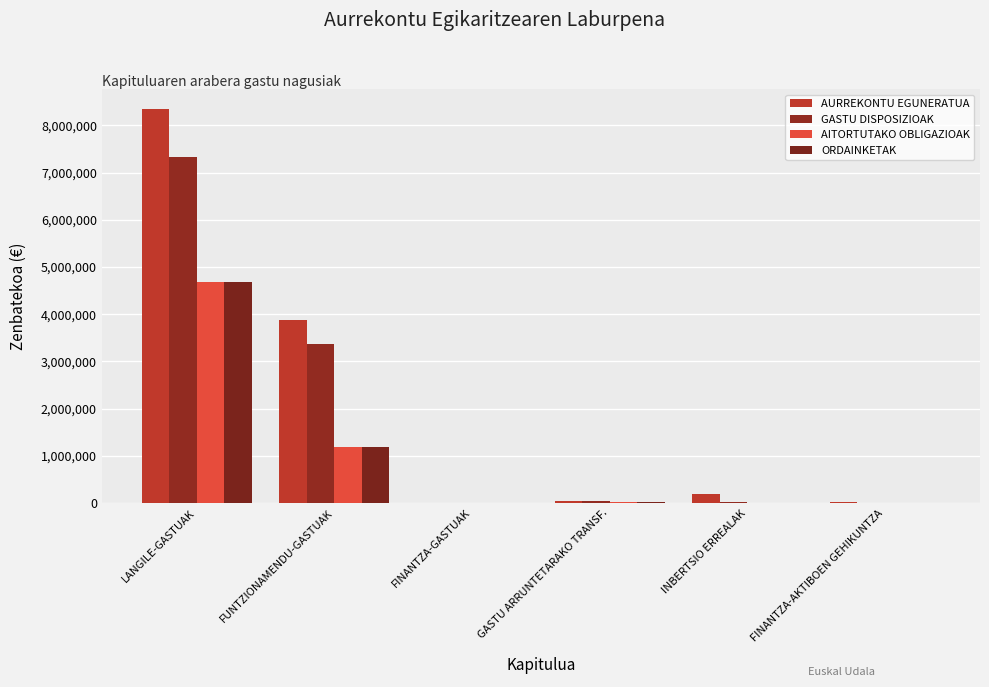

How many series are shown in this chart?

4